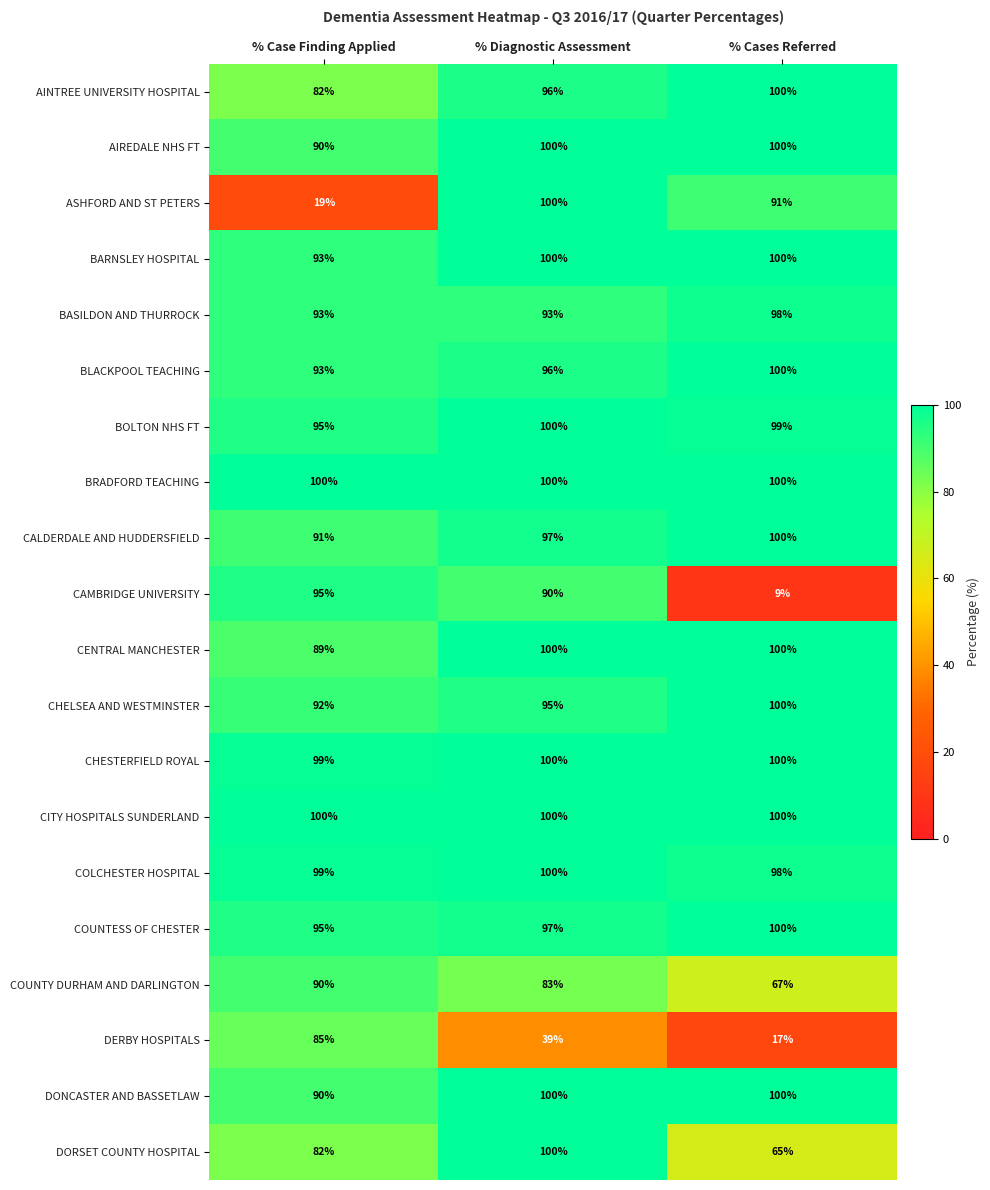

How many distinct data groups are displayed?

20